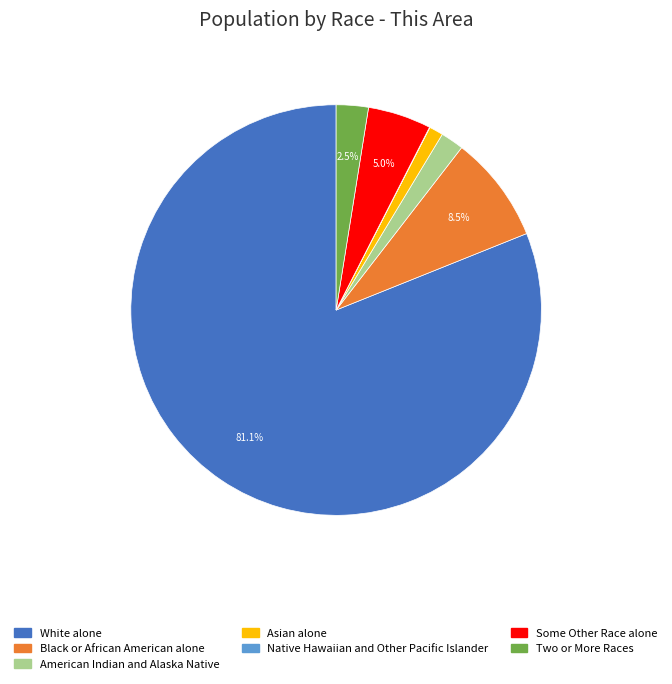

What is the largest slice in the pie chart?

White alone